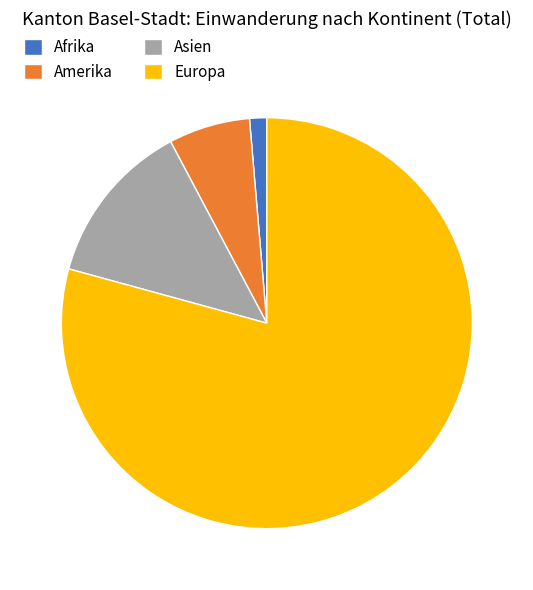

What is the ratio of the value at Amerika to the value at Europa?

0.1